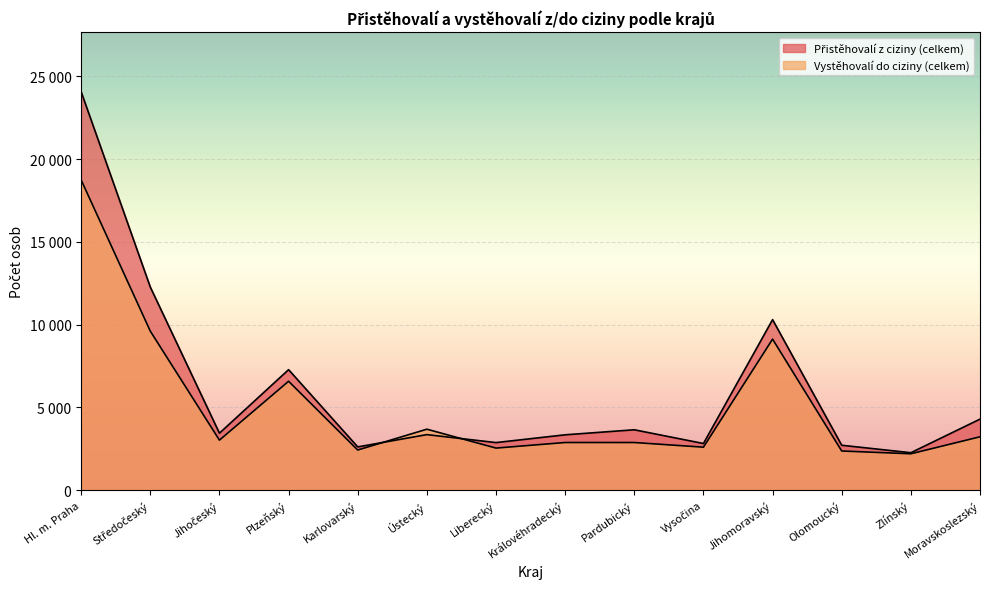

The value of Vystěhovalí do ciziny (celkem) at Zlínský is 890. True or false?

False